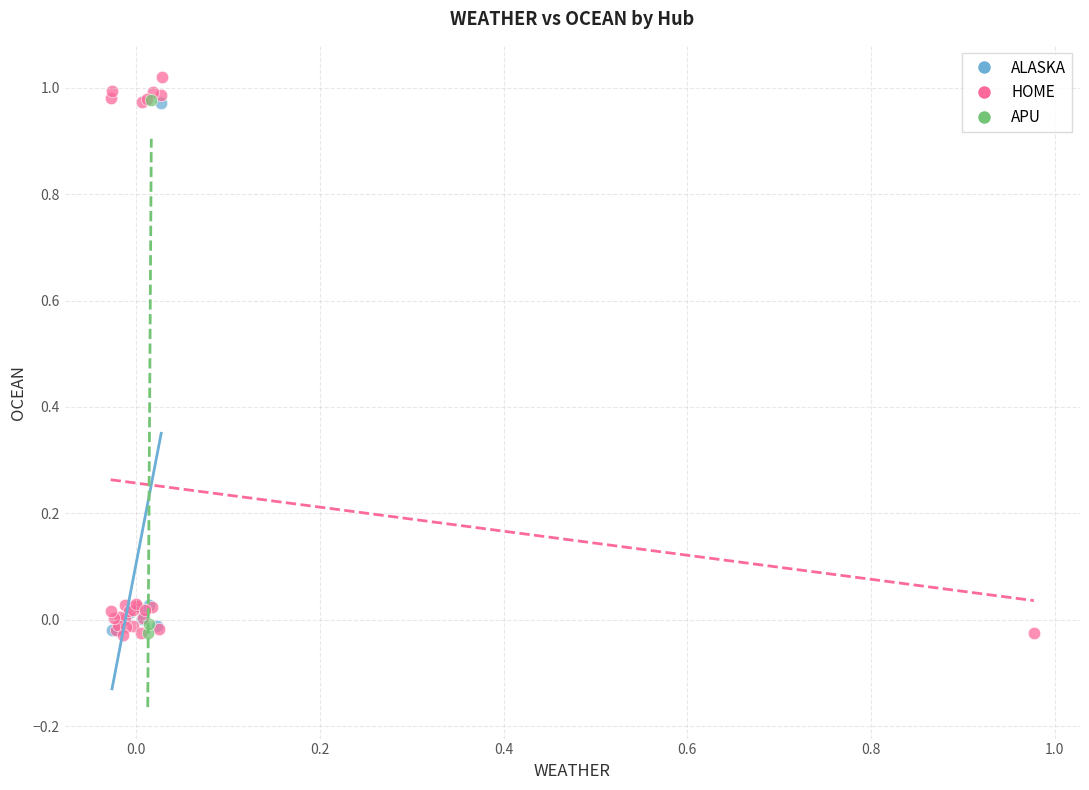

Which series has the largest Y range (max minus min)?

HOME